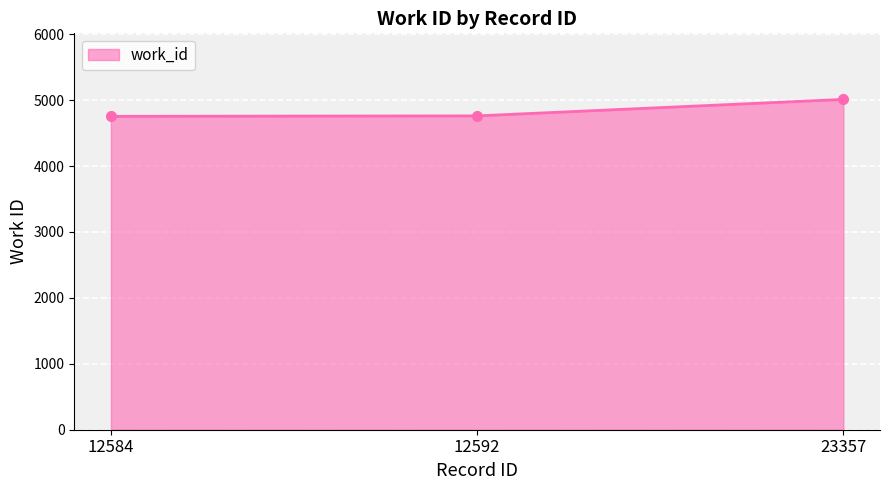

What is the ratio of the value at 12584 to the value at 23357?

0.9